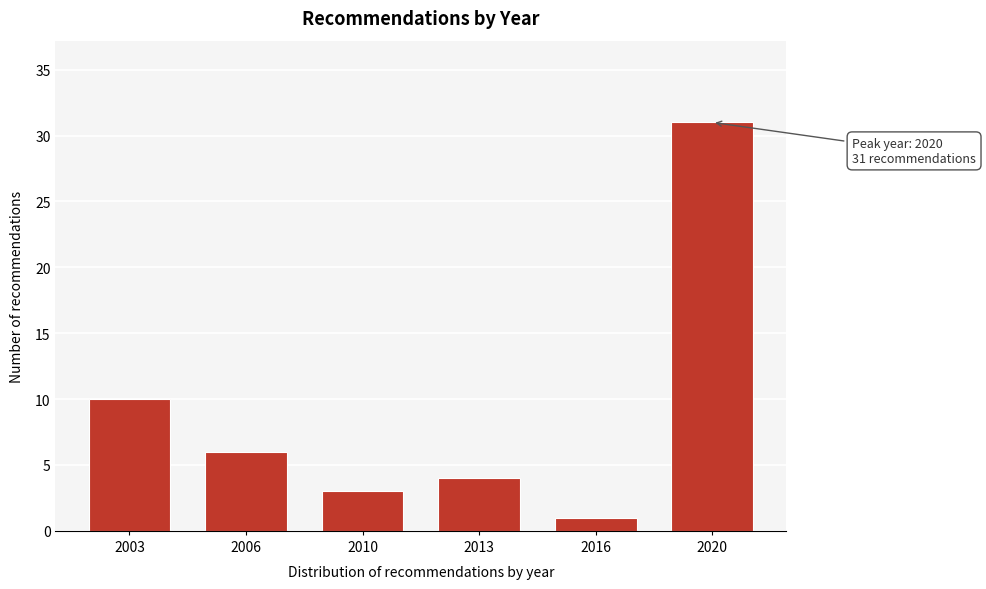

Reading left to right, extract all data points from this chart.

2003=10	2006=6	2010=3	2013=4	2016=1	2020=31